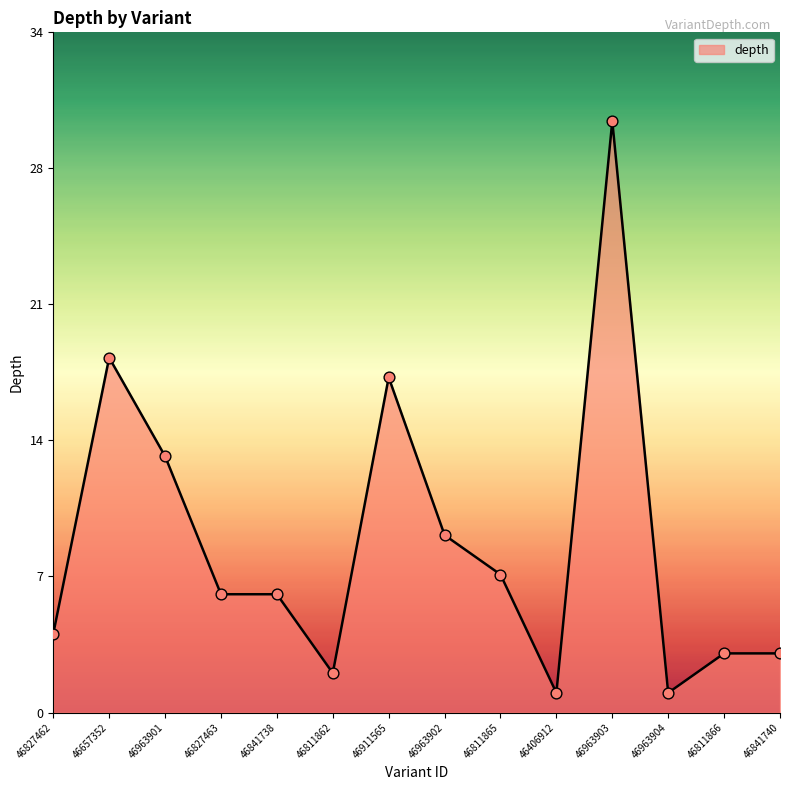

Which has a higher value, 46827462 or 46963901?

46963901